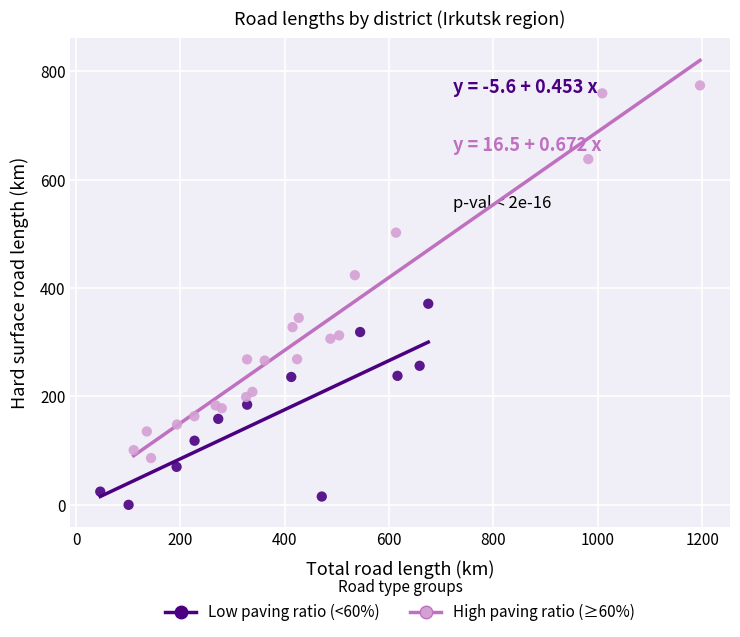

Which series reaches the maximum Y coordinate?

High paving ratio (≥60%)